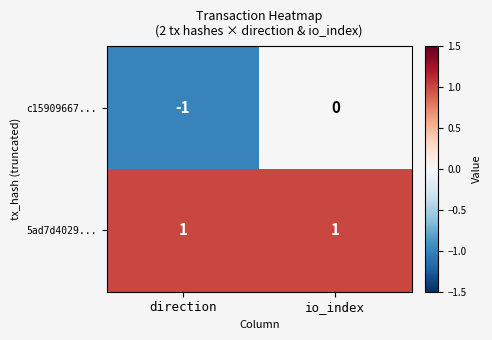

Which series has the largest range (max minus min)?

c15909667...